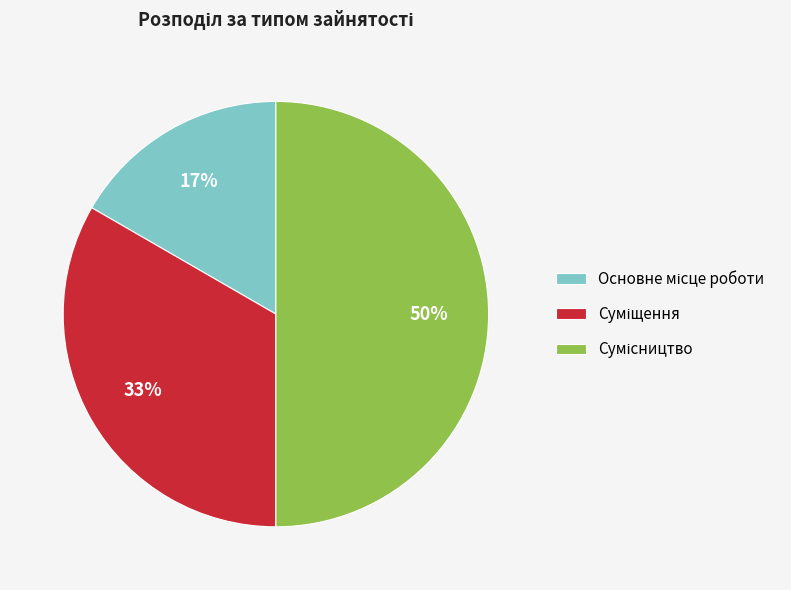

To the nearest percent, what is the average slice percentage?

33%